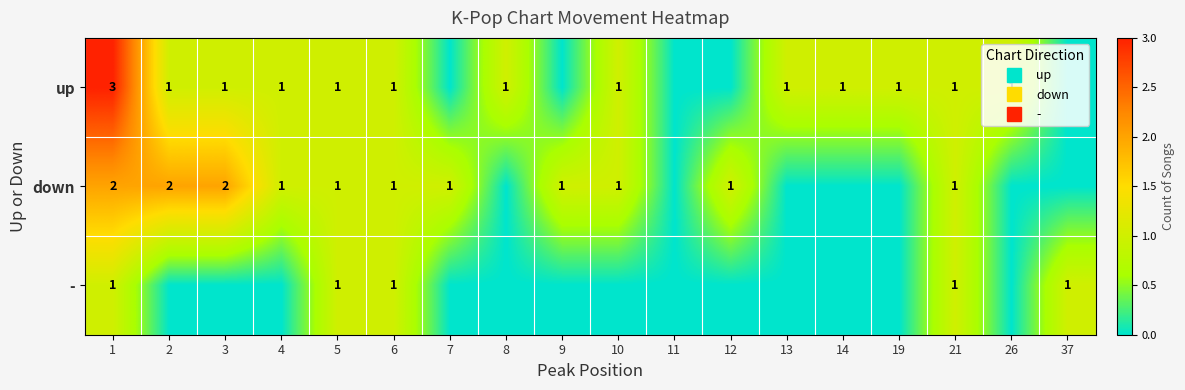

The value of - at 9 is 0. True or false?

False